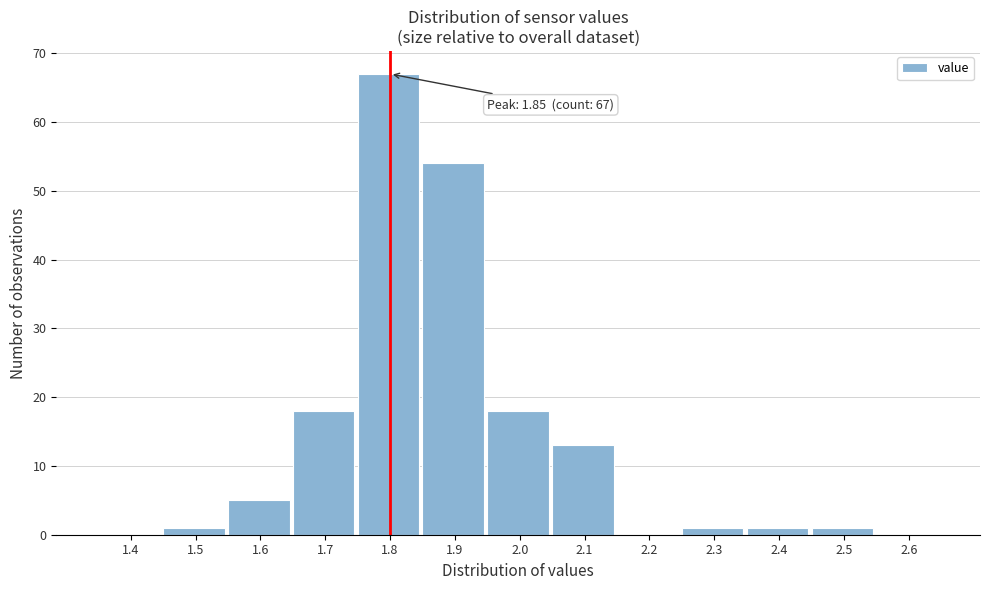

Reading left to right, list all the values displayed in this chart.

1.4=0	1.5=1	1.6=5	1.7=18	1.8=67	1.9=54	2.0=18	2.1=13	2.2=0	2.3=1	2.4=1	2.5=1	2.6=0